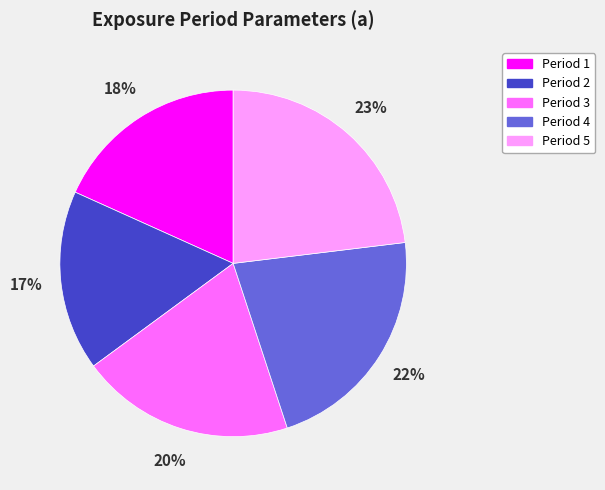

What is the largest slice in the pie chart?

Period 5